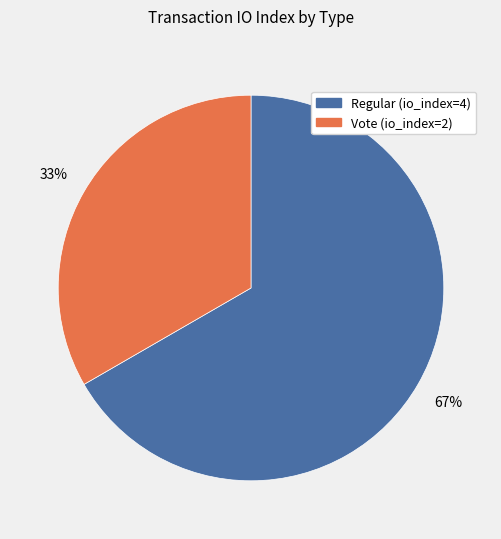

How many slices are in this pie chart?

2